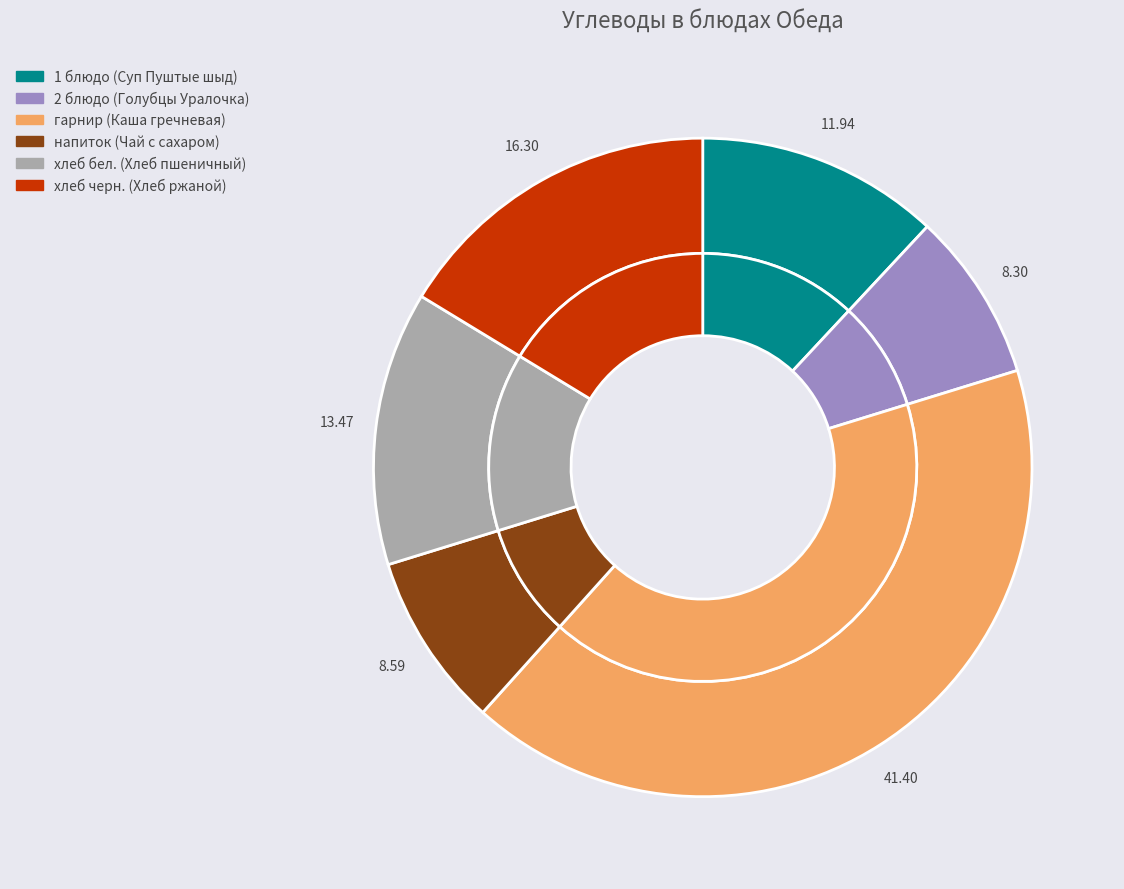

Rank the categories by value from lowest to highest.

2 блюдо (Голубцы Уралочка), напиток (Чай с сахаром), 1 блюдо (Суп Пуштые шыд), хлеб бел. (Хлеб пшеничный), хлеб черн. (Хлеб ржаной), гарнир (Каша гречневая)